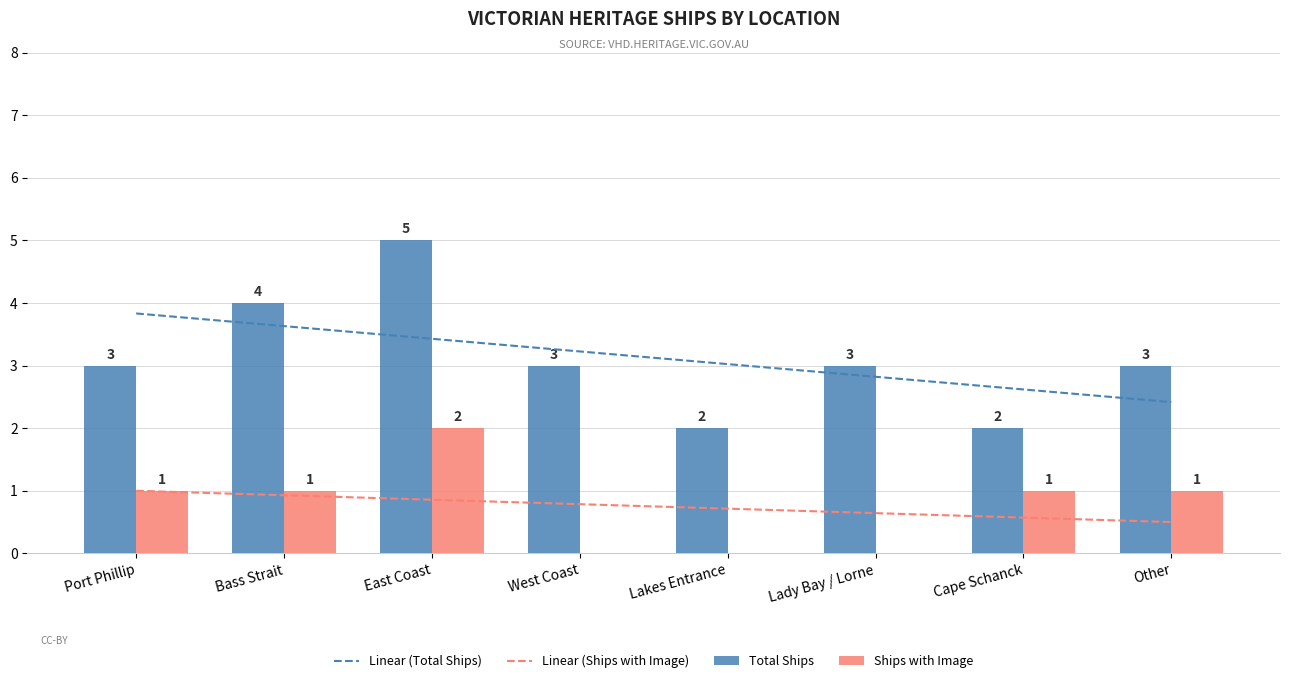

How many values in the Ships with Image series are below 1?

3